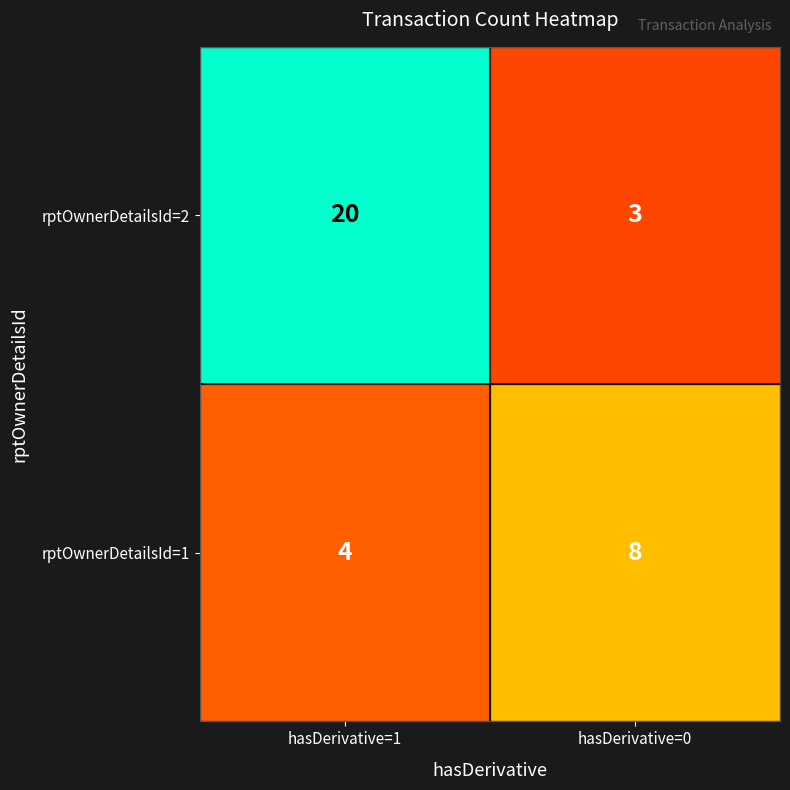

At which category does the chart reach its peak across all series?

hasDerivative=1